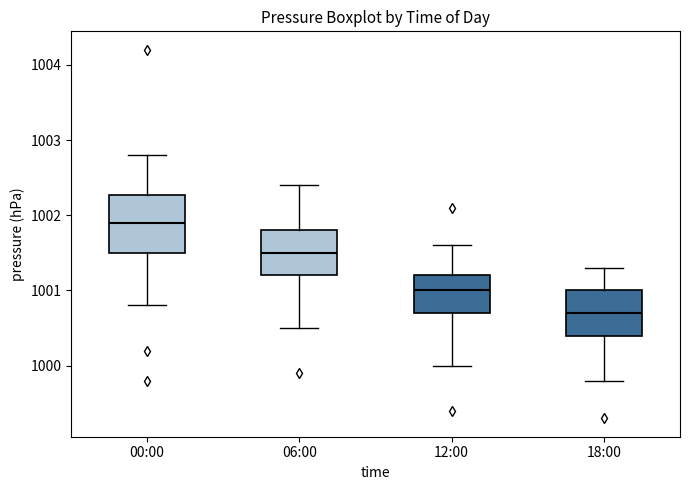

Which box has the lowest median line?

18:00